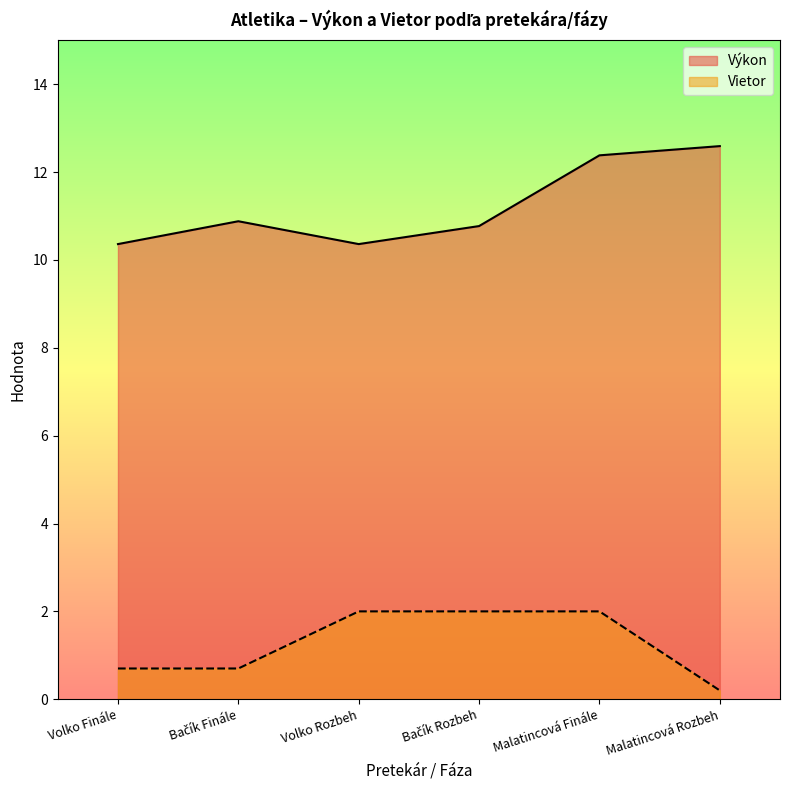

Reading left to right, extract all data points from this chart.

Výkon: 10.4	10.9	10.4	10.8	12.4	12.6
Vietor: 0.7	0.7	2.0	2.0	2.0	0.2